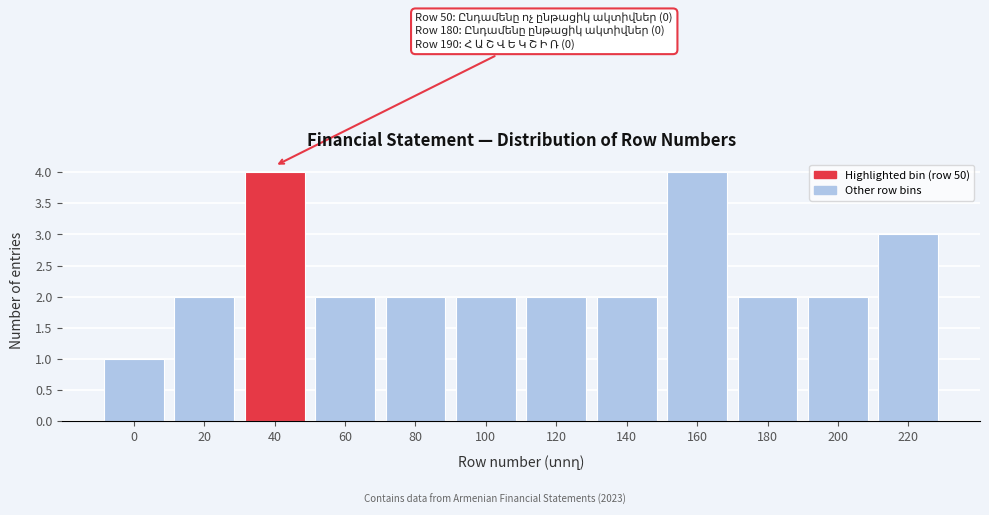

Reading left to right, transcribe all the data shown in this chart.

0=1	20=2	40=4	60=2	80=2	100=2	120=2	140=2	160=4	180=2	200=2	220=3